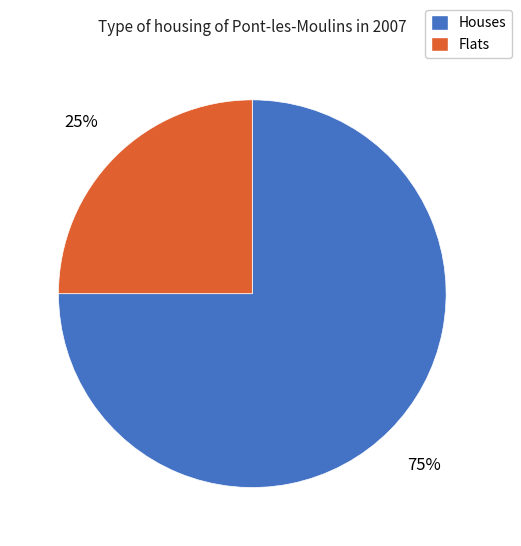

How many segments does this pie chart have?

2